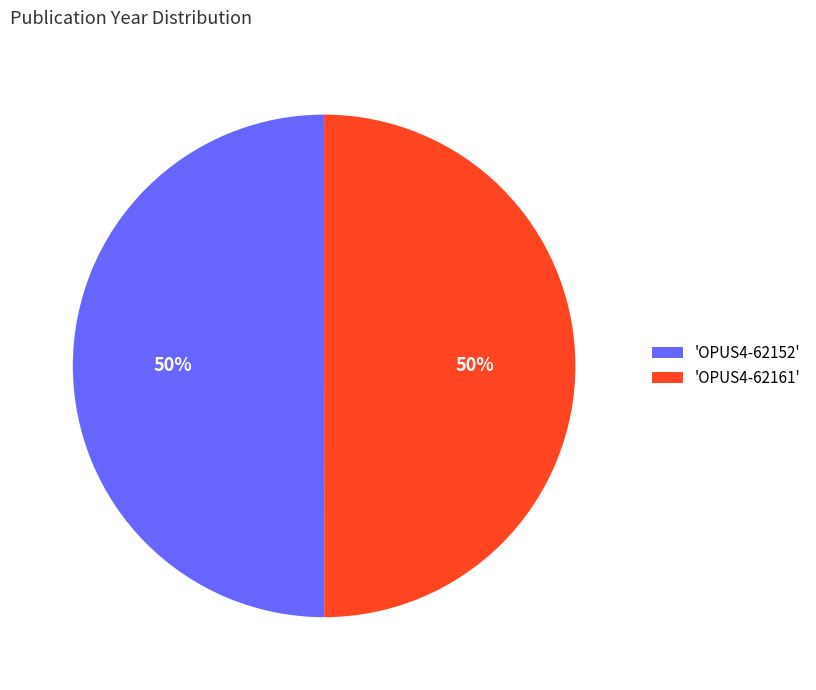

To the nearest percent, what percentage of the pie is 'OPUS4-62161'?

50%